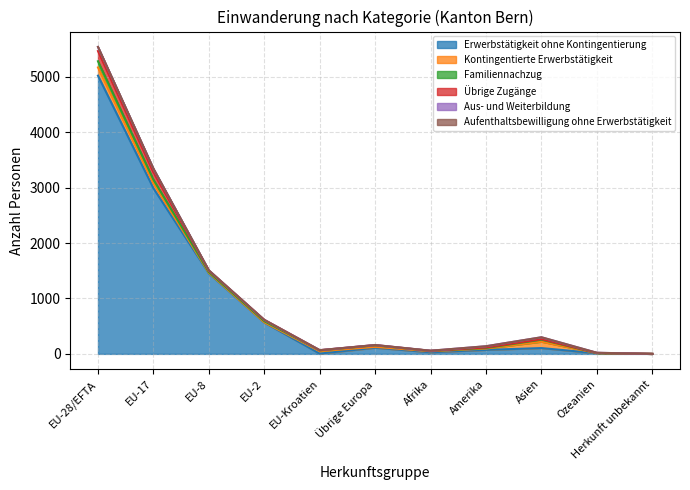

After their last crossing, which series has the higher values: Familiennachzug or Aus- und Weiterbildung?

Aus- und Weiterbildung